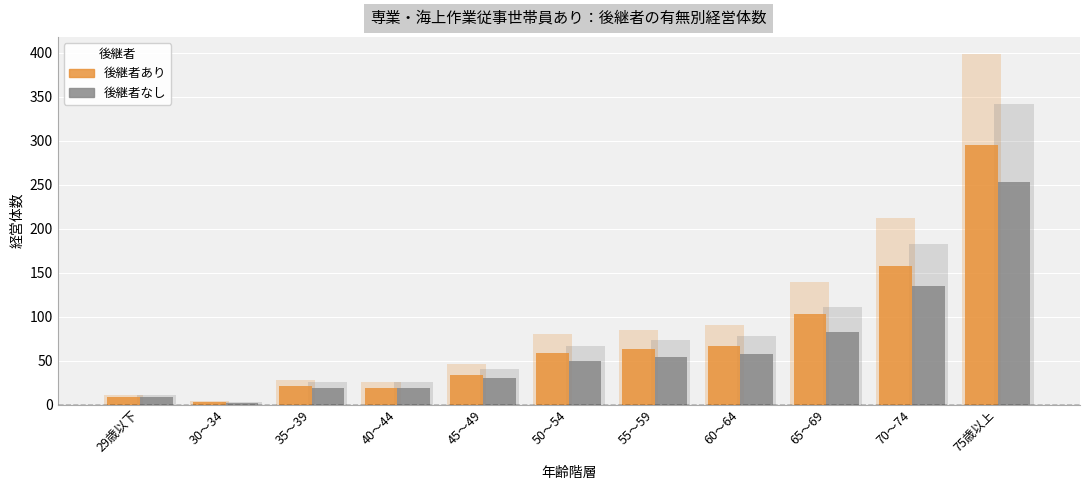

How many bars are there in each group?

2